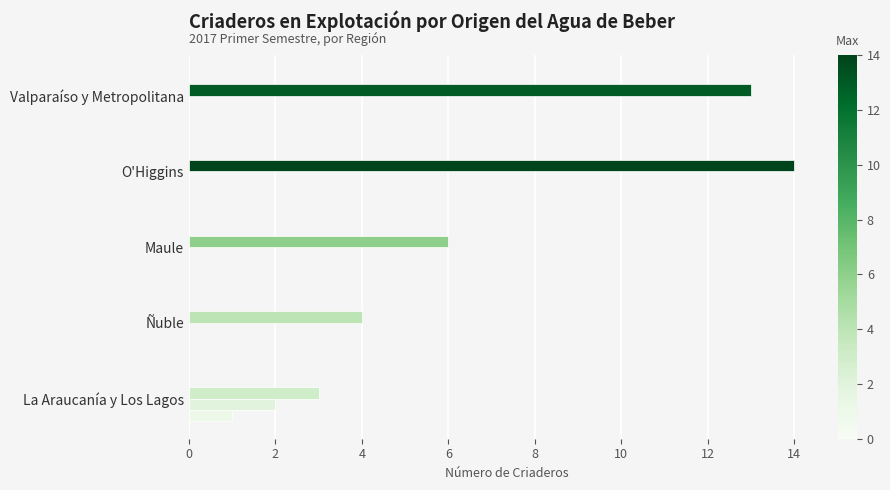

How many data points does each series have?

5